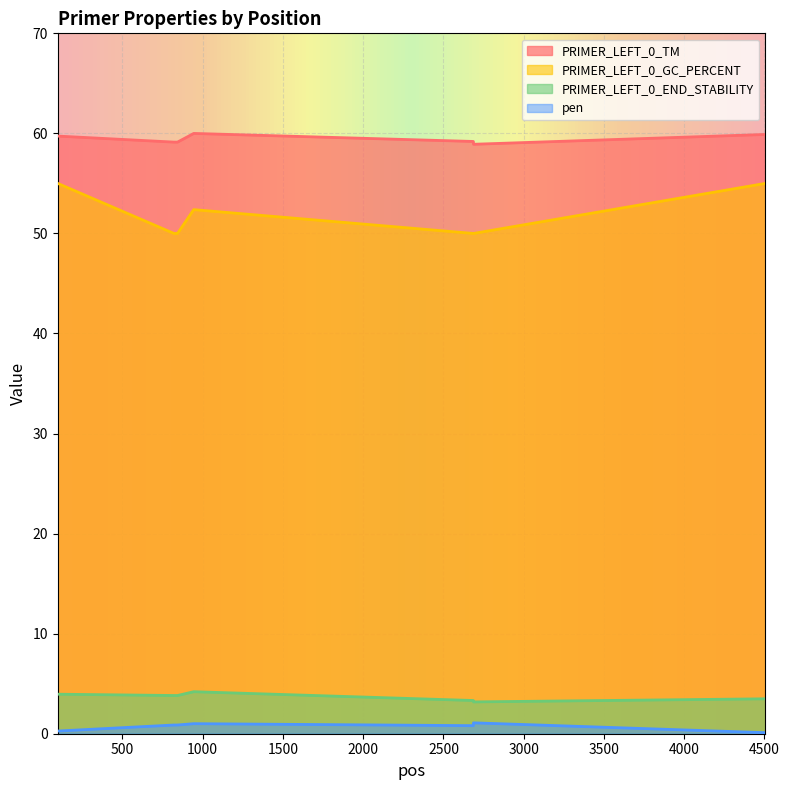

Is the value of PRIMER_LEFT_0_GC_PERCENT at 835 greater than the value of PRIMER_LEFT_0_END_STABILITY at 843?

Yes